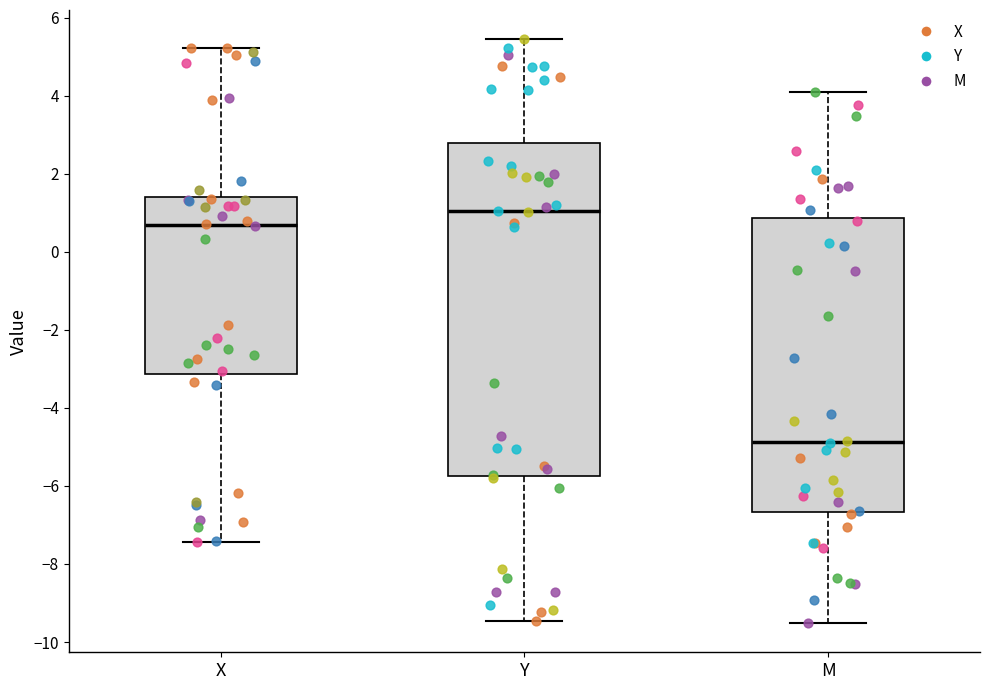

Which box's median line is the highest?

Y